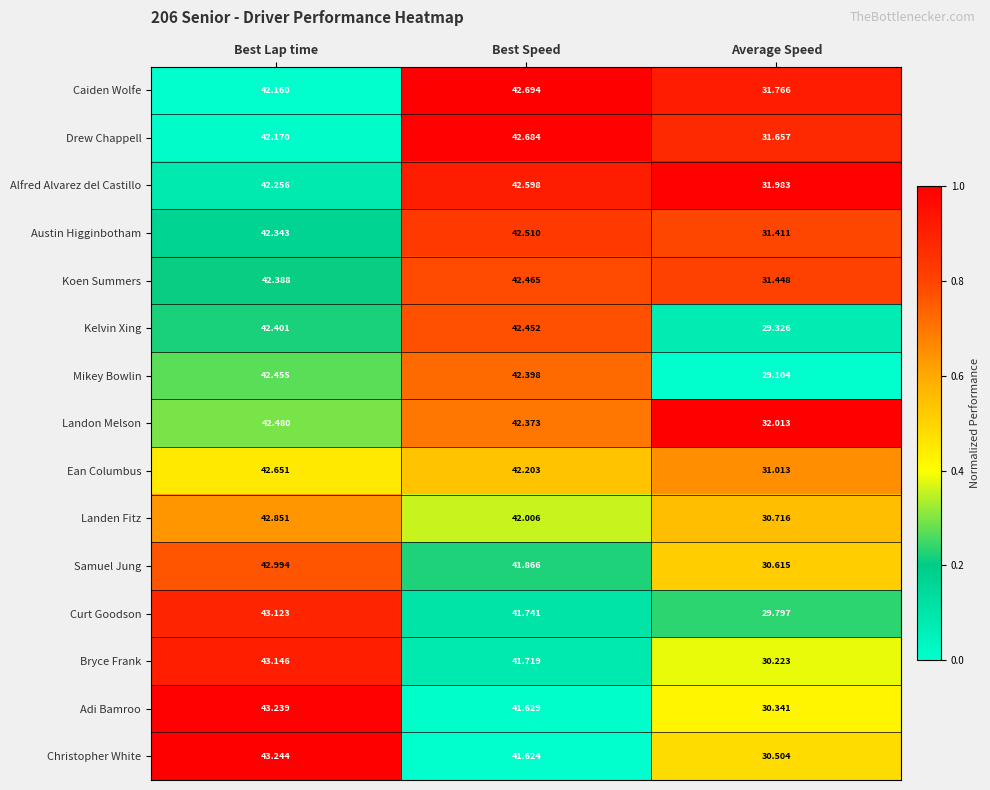

At which label is Alfred Alvarez del Castillo closest to 37?

Average Speed